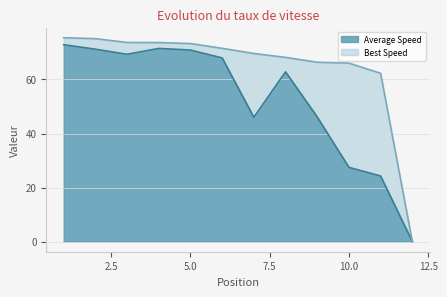

What is the sum of all Average Speed values?

630.5